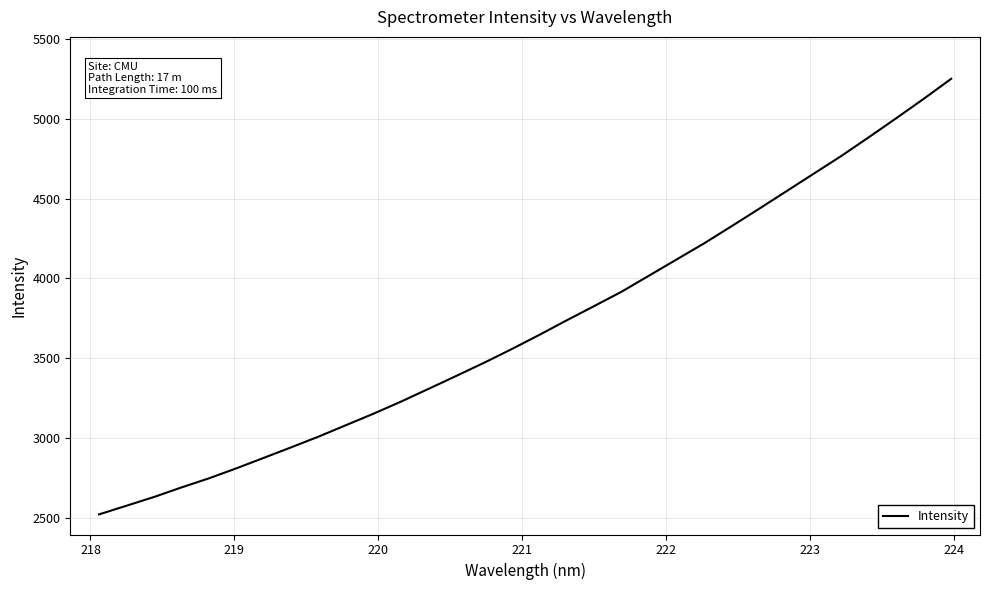

What is the greatest value displayed?

5250.6